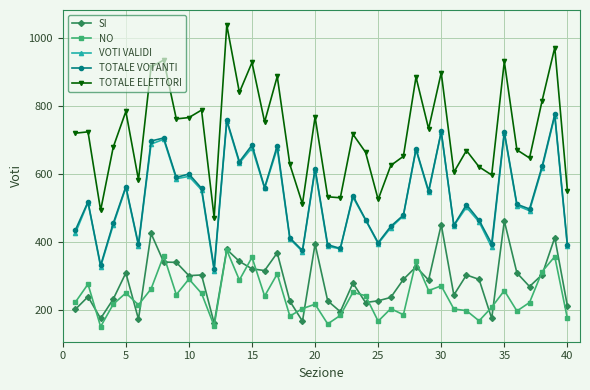

How many data points does each series have?

40